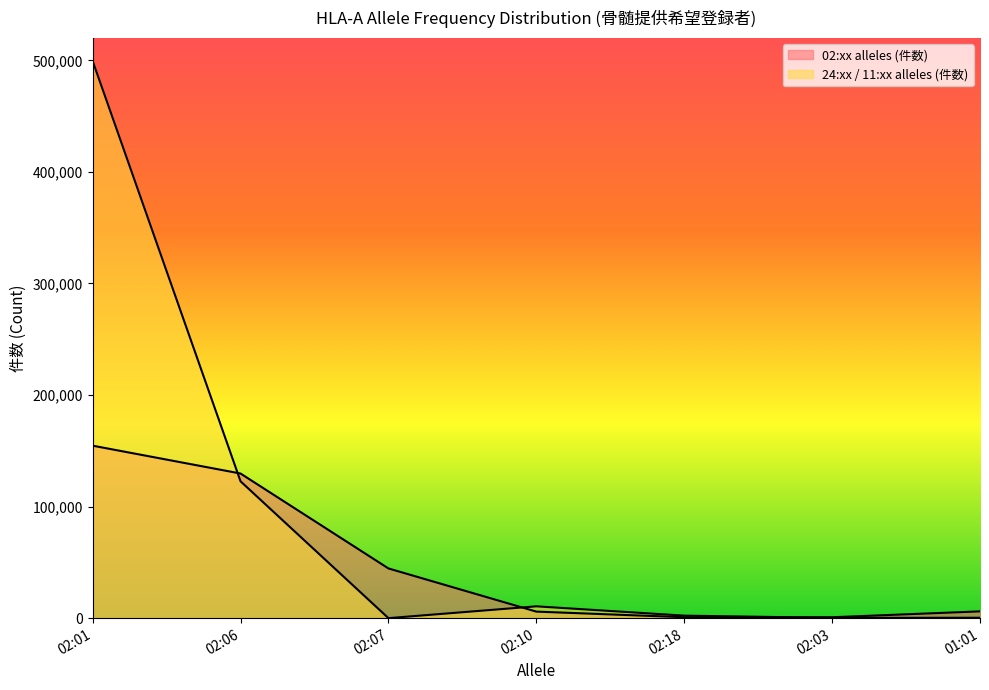

At which label is 24:xx / 11:xx alleles (件数) closest to 249702?

02:06